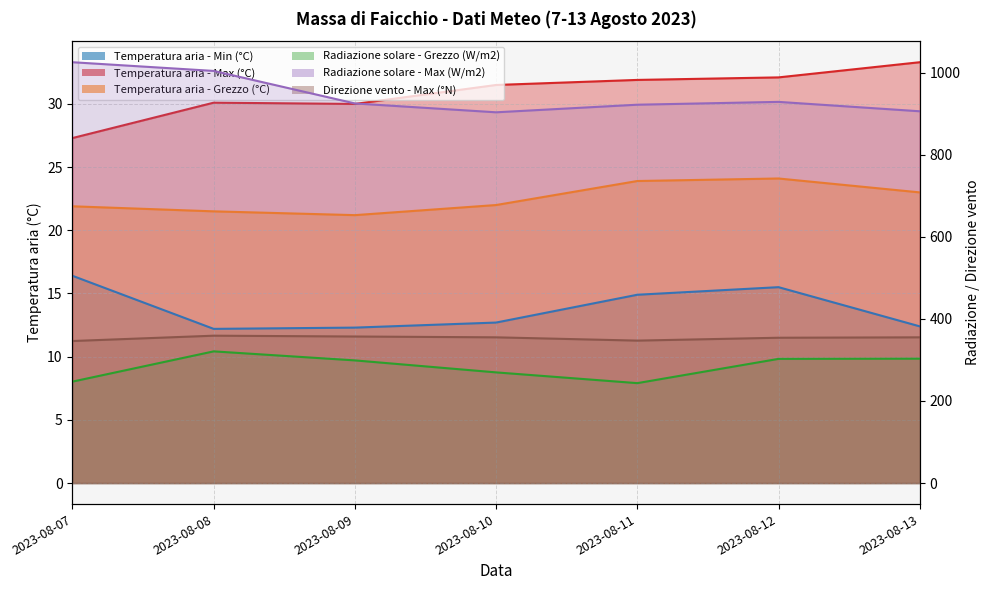

Reading left to right, transcribe all the data shown in this chart.

Direzione vento - Max (°N): 2023-08-07=346.0	2023-08-08=359.0	2023-08-09=357.0	2023-08-10=355.0	2023-08-11=347.0	2023-08-12=354.0	2023-08-13=355.0
Radiazione solare - Max (W/m2): 2023-08-07=1025.2	2023-08-08=1004.0	2023-08-09=924.8	2023-08-10=903.2	2023-08-11=921.7	2023-08-12=928.6	2023-08-13=905.7
Radiazione solare - Grezzo (W/m2): 2023-08-07=247.1	2023-08-08=320.8	2023-08-09=298.8	2023-08-10=269.6	2023-08-11=243.4	2023-08-12=302.5	2023-08-13=303.0
Temperatura aria - Min (°C): 2023-08-07=16.4	2023-08-08=12.2	2023-08-09=12.3	2023-08-10=12.7	2023-08-11=14.9	2023-08-12=15.5	2023-08-13=12.4
Temperatura aria - Max (°C): 2023-08-07=27.3	2023-08-08=30.1	2023-08-09=30.0	2023-08-10=31.5	2023-08-11=31.9	2023-08-12=32.1	2023-08-13=33.3
Temperatura aria - Grezzo (°C): 2023-08-07=21.9	2023-08-08=21.5	2023-08-09=21.2	2023-08-10=22.0	2023-08-11=23.9	2023-08-12=24.1	2023-08-13=23.0